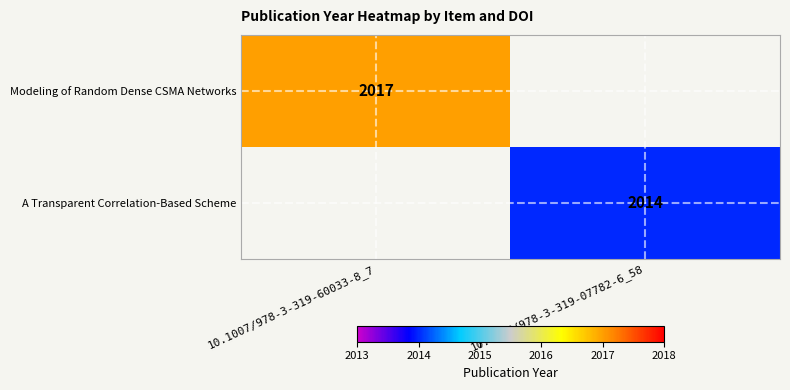

At how many categories does at least one series exceed 2016?

1